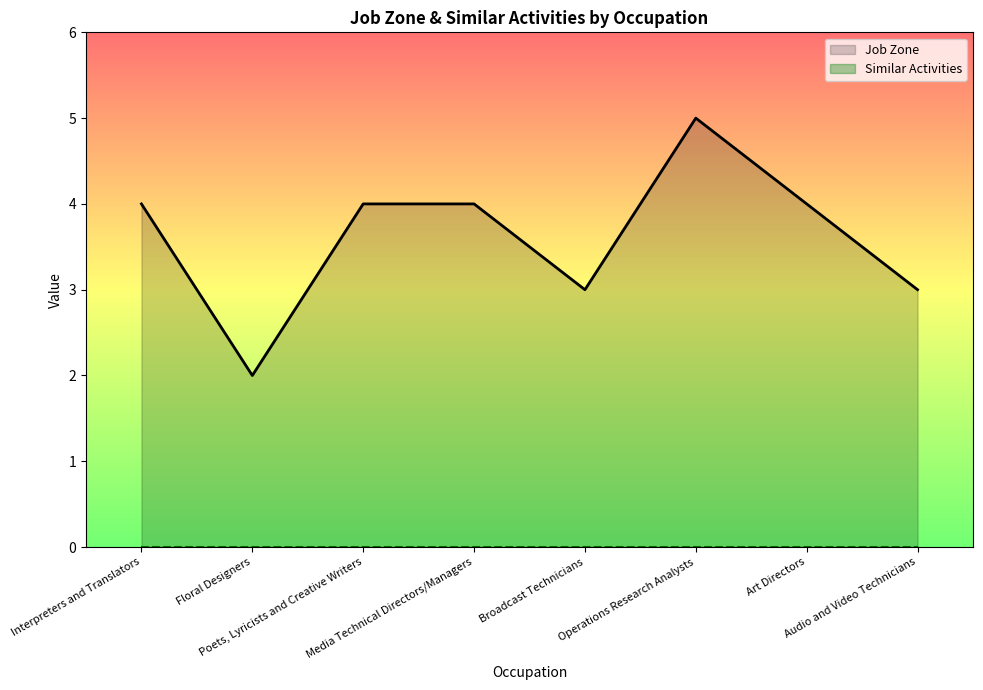

What is the total value across all series at Interpreters and Translators?

4